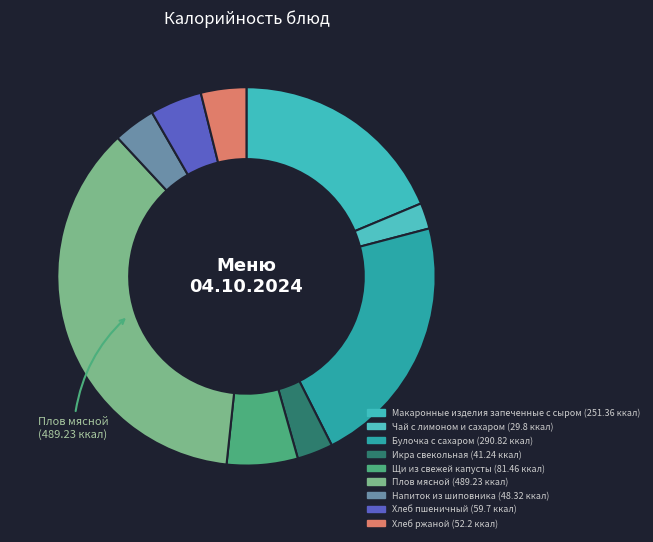

Rank the categories by value from highest to lowest.

Плов мясной, Булочка с сахаром, Макаронные изделия запеченные с сыром, Щи из свежей капусты, Хлеб пшеничный, Хлеб ржаной, Напиток из шиповника, Икра свекольная, Чай с лимоном и сахаром